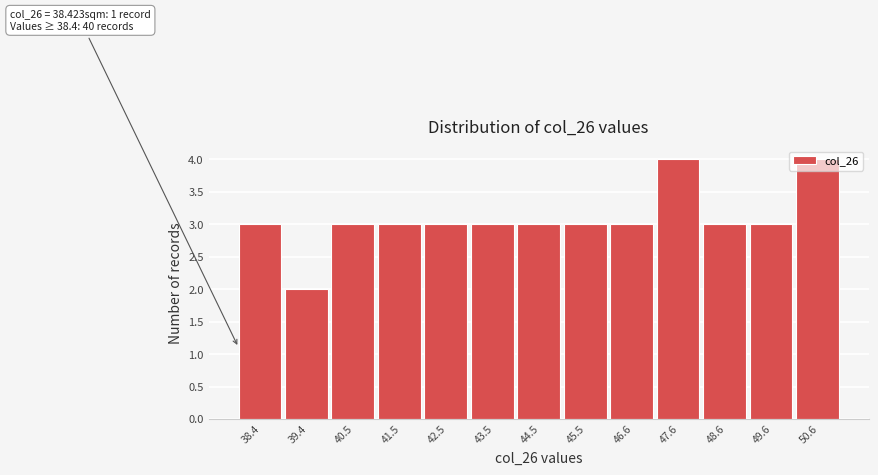

What is the sum of all values?

40